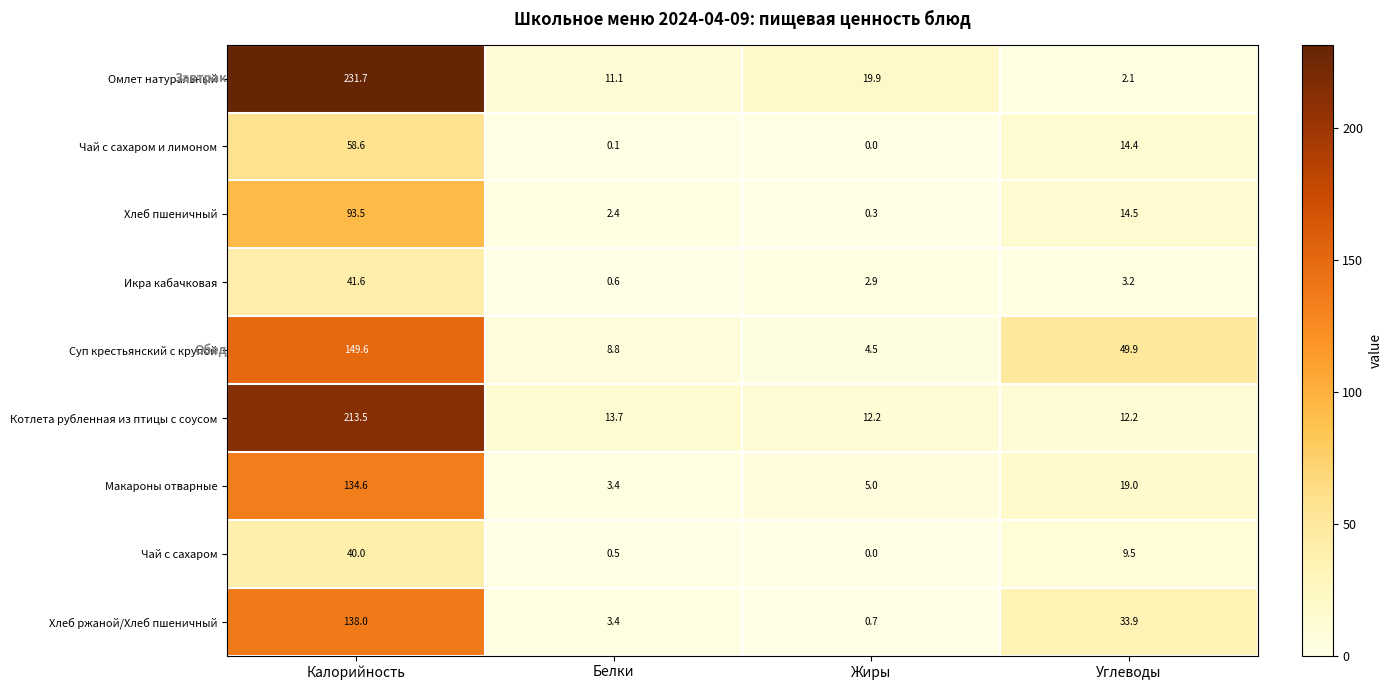

Which series has the widest spread of values?

Омлет натуральный